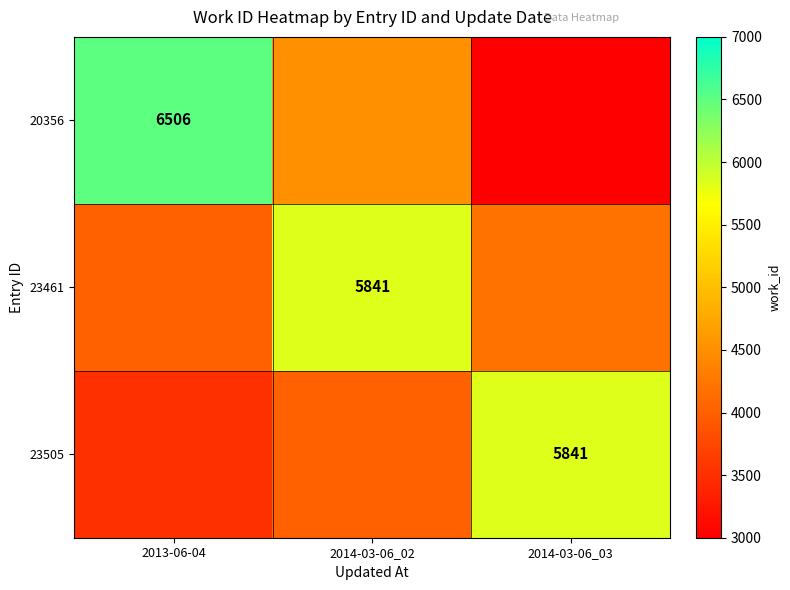

Is the value of 23461 at 2014-03-06_02 greater than the value of 20356 at 2013-06-04?

No